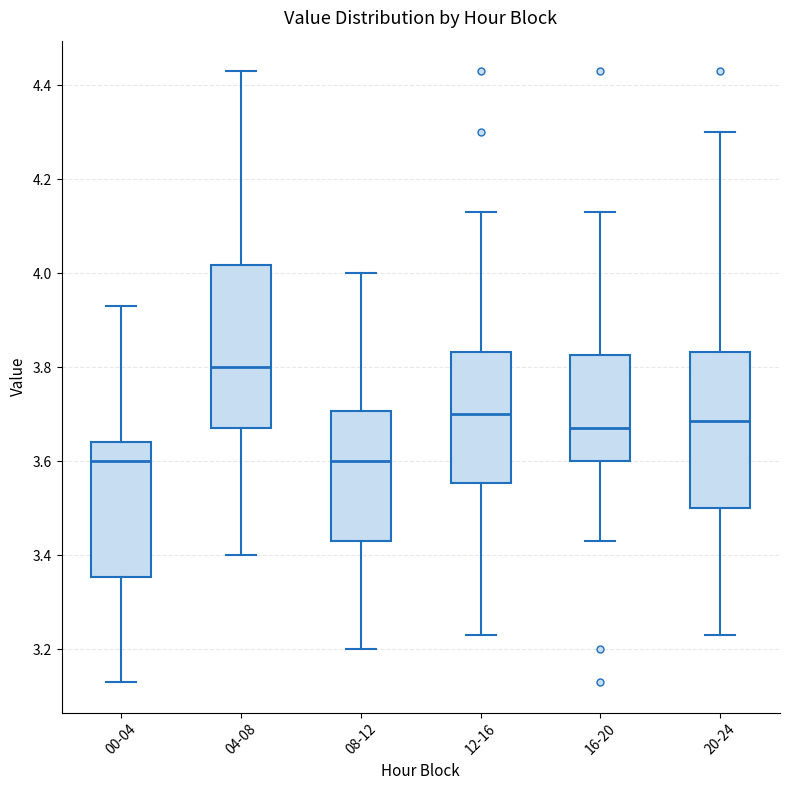

Where does the lower whisker of the box for 00-04 end on the y-axis? The values are not printed on the chart, so give them approximately, as read against the axis.

3.14